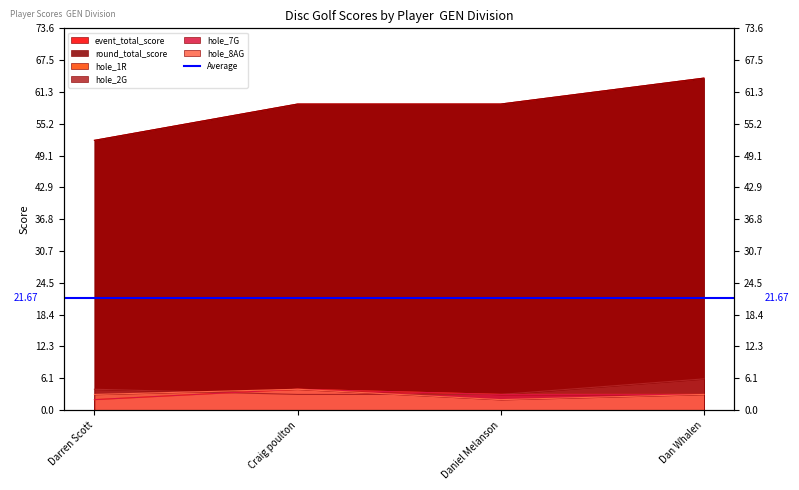

Which series has the largest total across all categories?

event_total_score